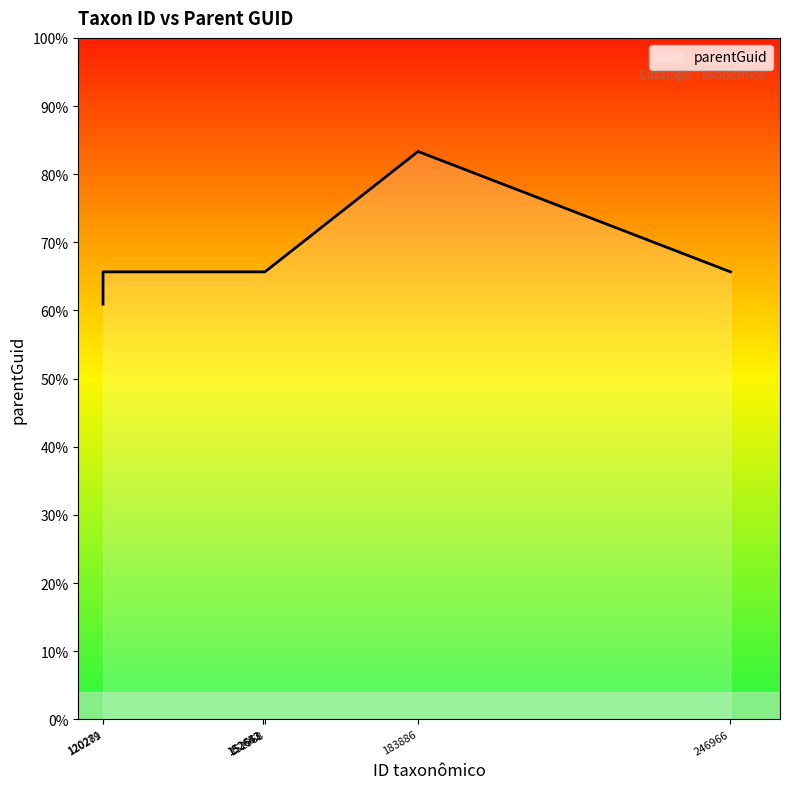

Does the chart have visible grid lines?

No